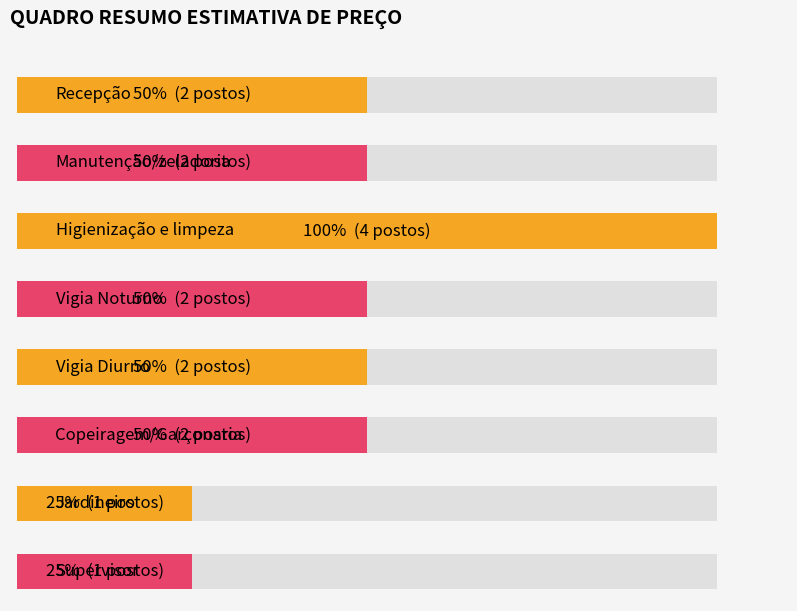

Count the values in the range 2 to 3.

5